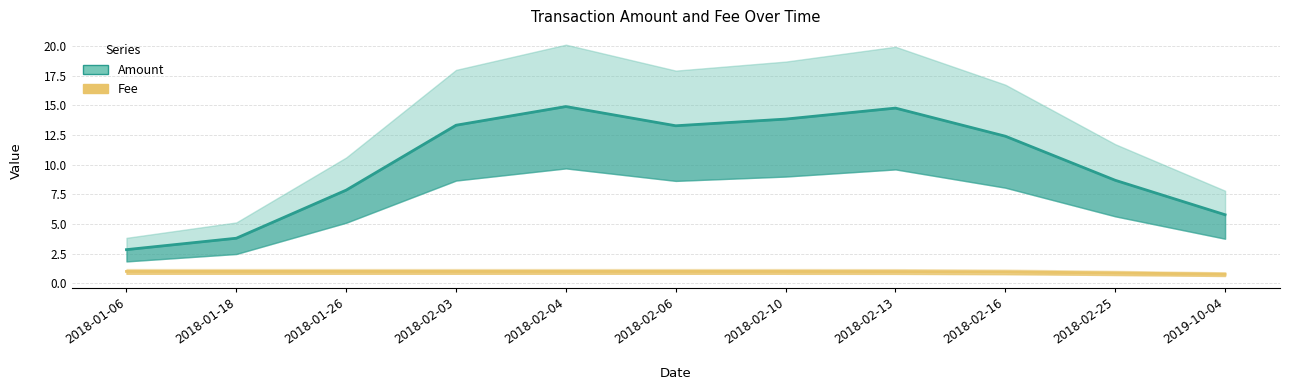

How many lines are shown in the chart?

2